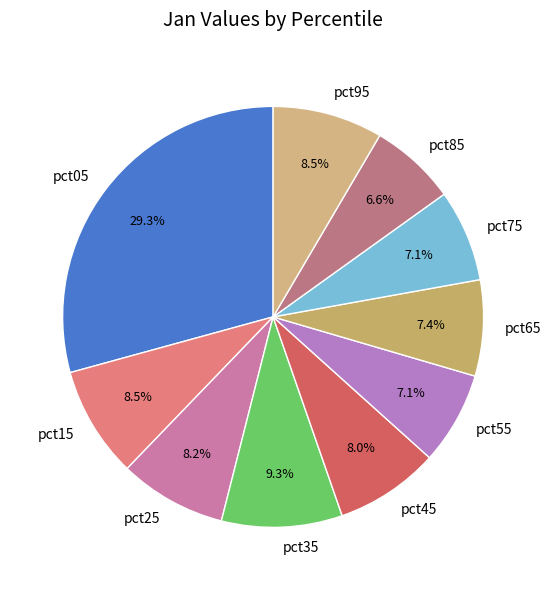

To the nearest percent, what is the average slice percentage?

10%